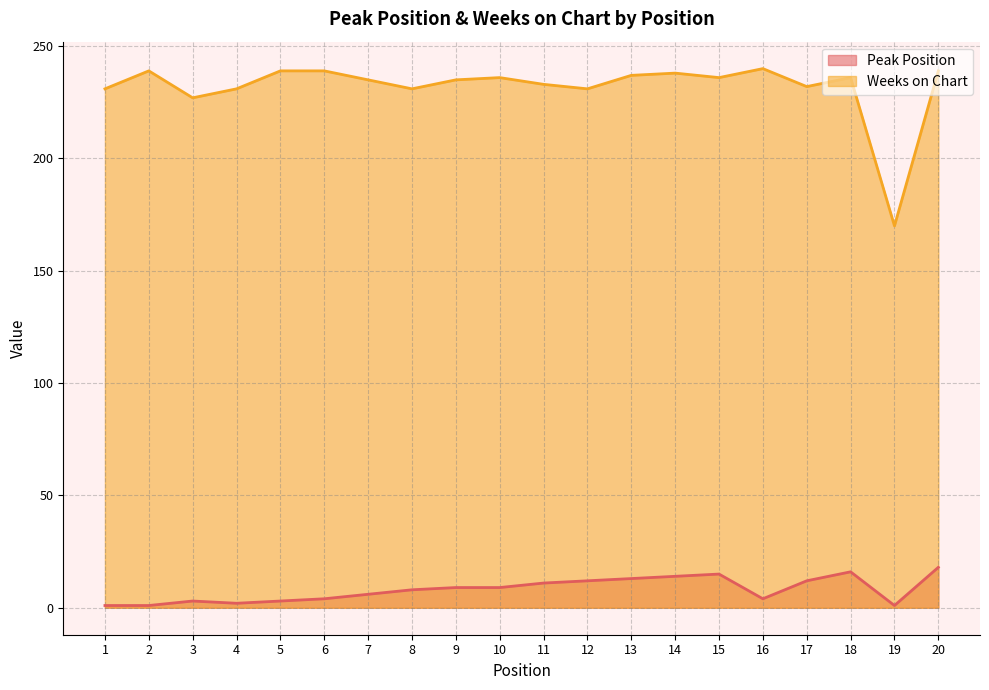

List the series in order of their overall mean, highest first.

Weeks on Chart, Peak Position